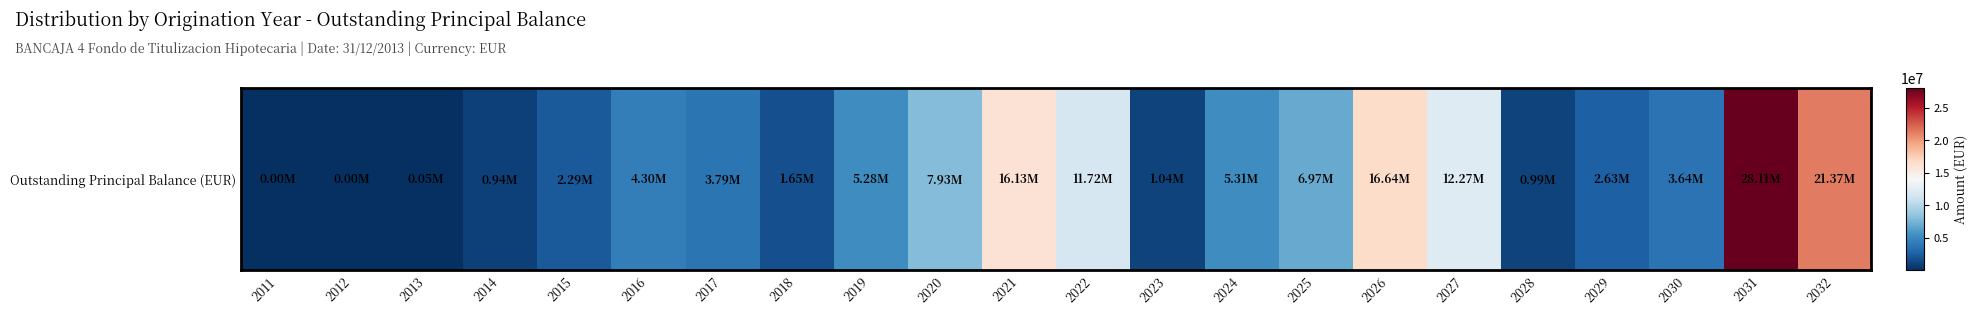

The value at 2025 is 0.3. True or false?

False